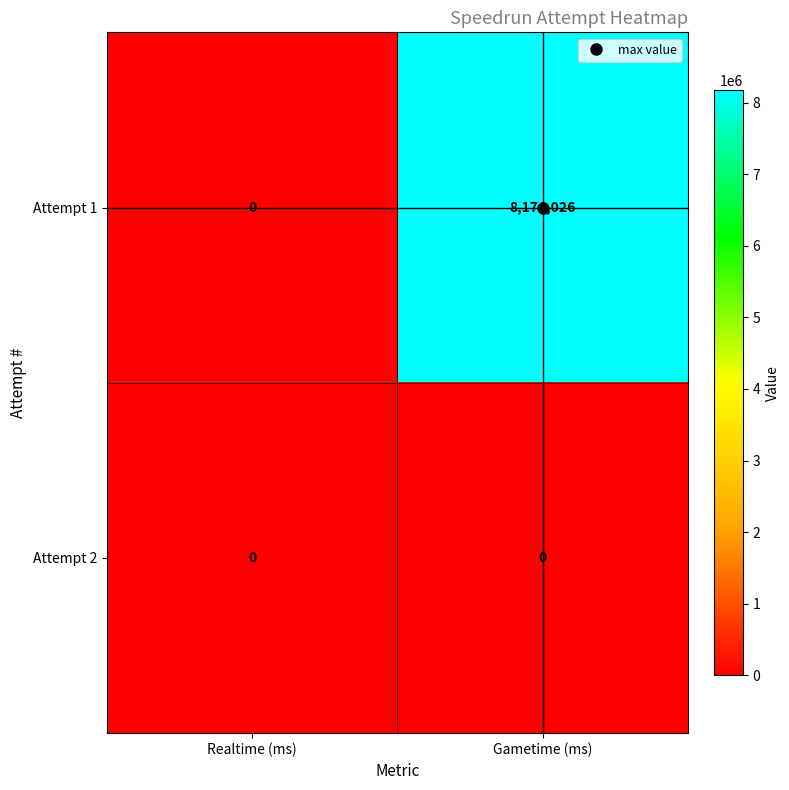

What is the sum of all Attempt 1 values?

8174026